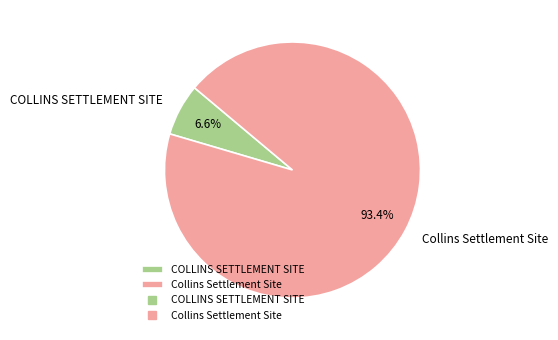

Do Collins Settlement Site and COLLINS SETTLEMENT SITE together represent more than half of the pie?

Yes